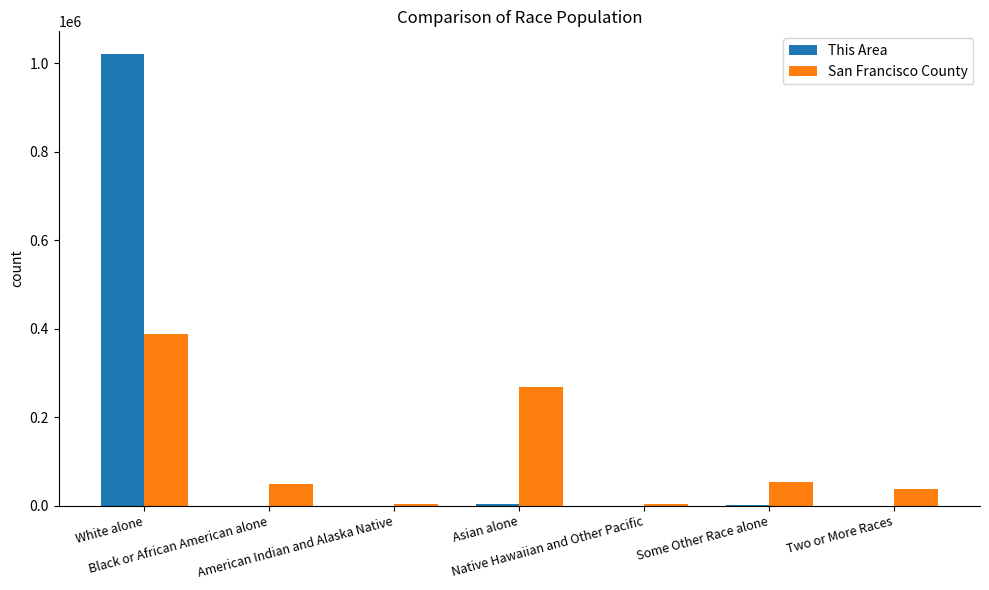

Is it true that San Francisco County equals 37659 at Two or More Races?

True